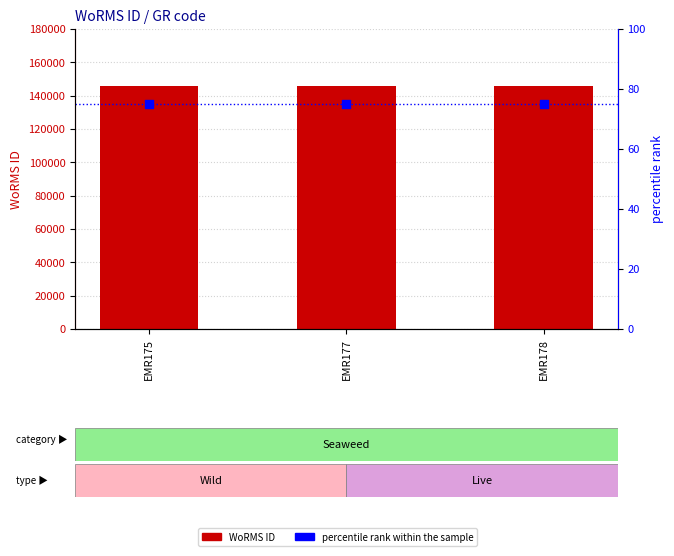

Which series contains the lowest Y value?

percentile rank within the sample